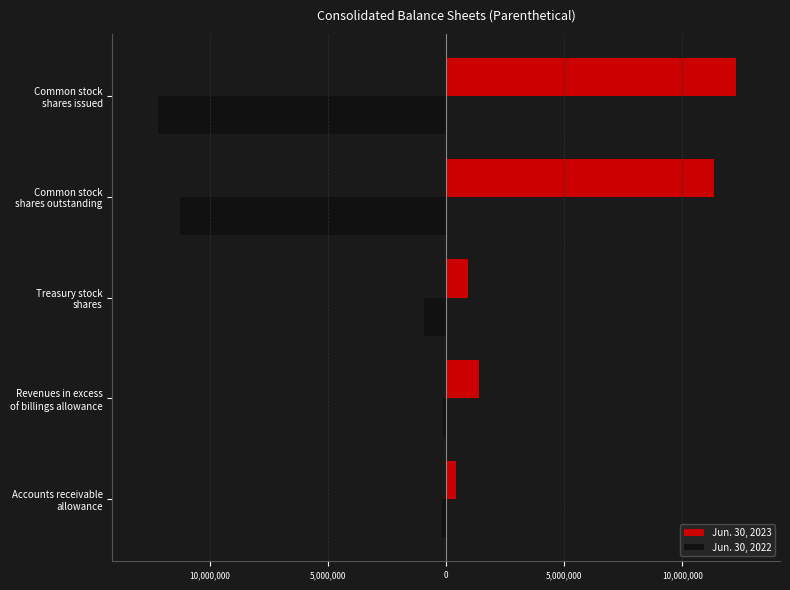

What are all the series names shown in the legend?

Jun. 30, 2023, Jun. 30, 2022